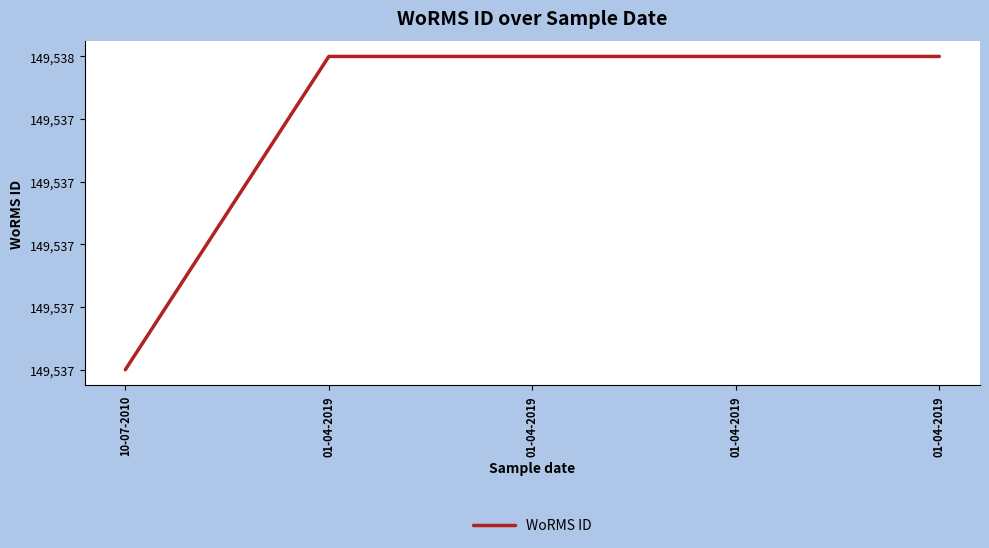

Reading left to right, what are all the values shown in this chart?

149537	149538	149538	149538	149538